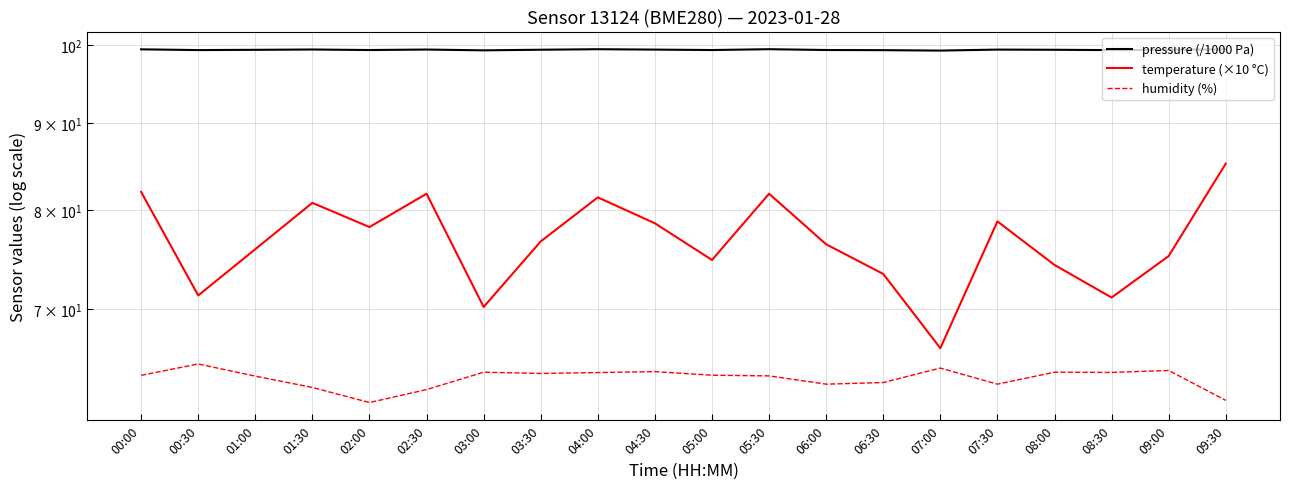

Is the value of temperature (×10 °C) at 09:30 greater than the value of humidity (%) at 02:30?

Yes